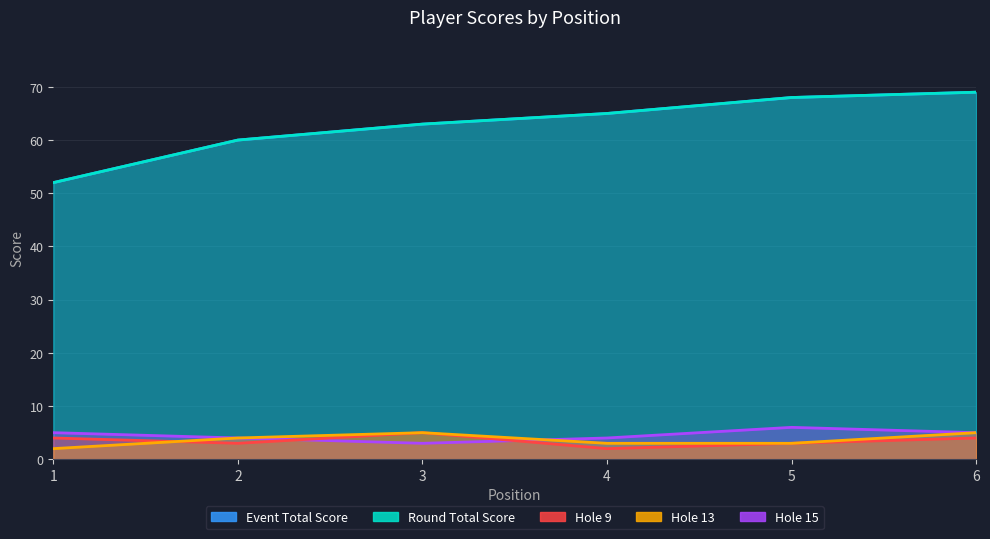

Which series has the largest total across all categories?

event_total_score